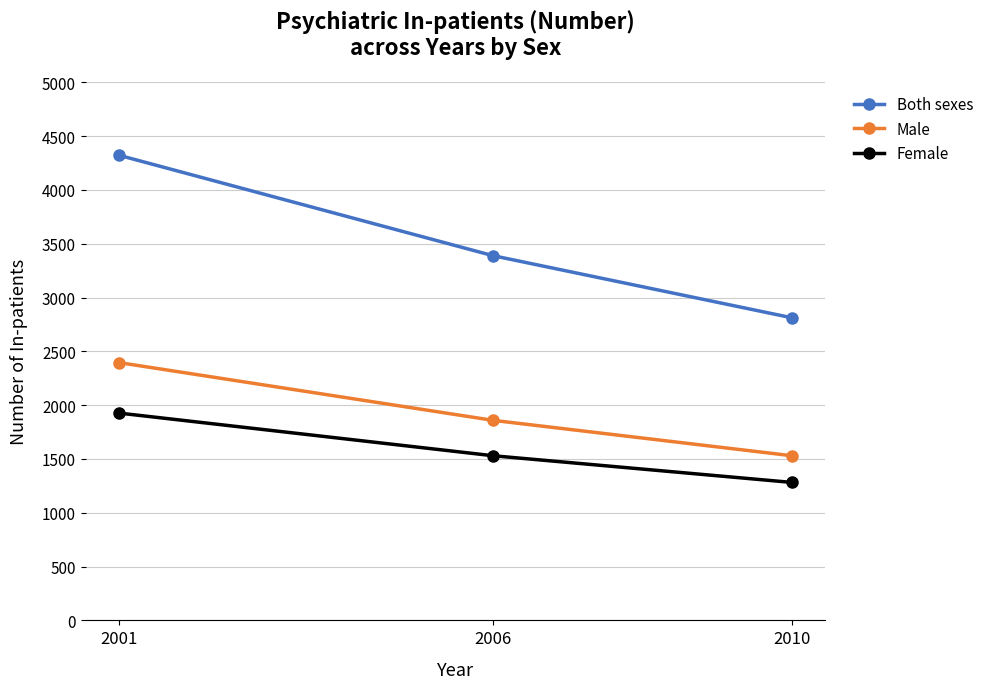

What is the sum of all Both sexes values?

10522